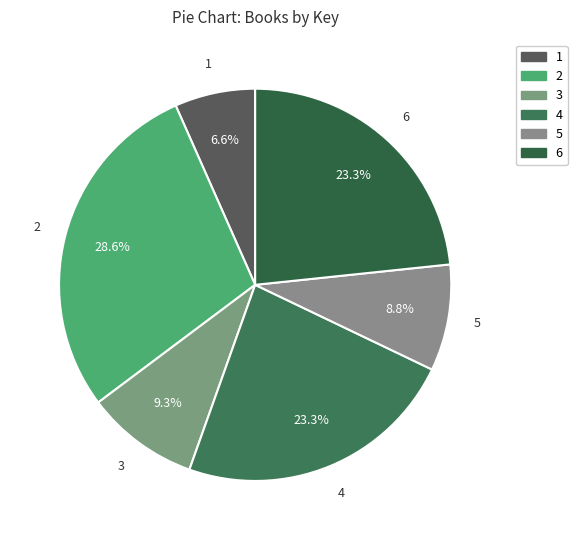

Does any single category account for the majority?

No